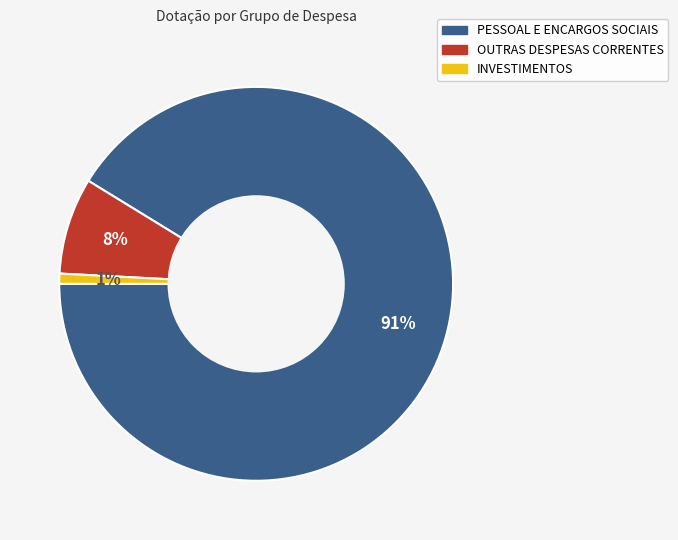

Which category has the smallest portion of the pie?

INVESTIMENTOS